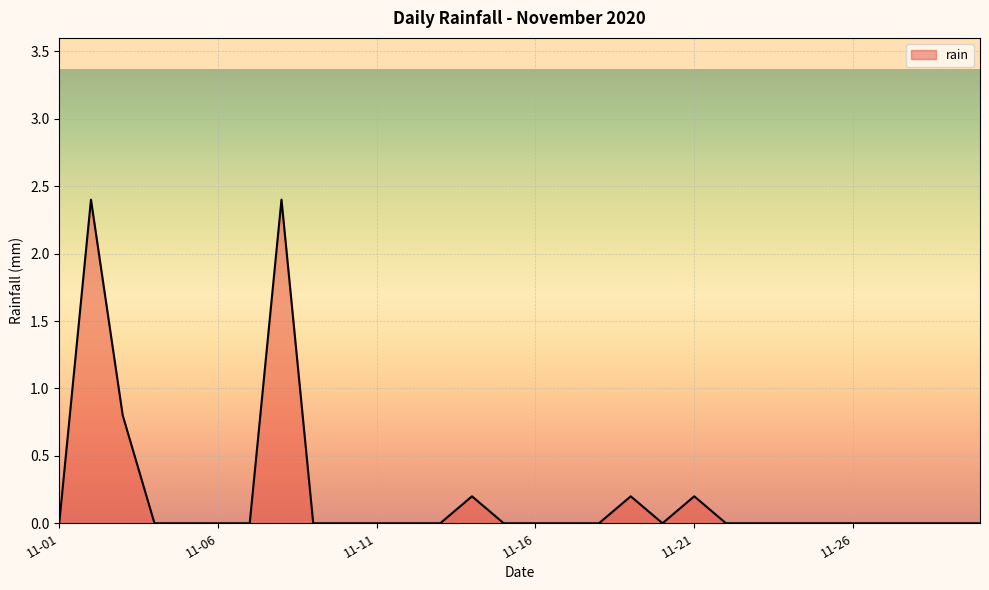

What is the greatest value displayed?

2.4